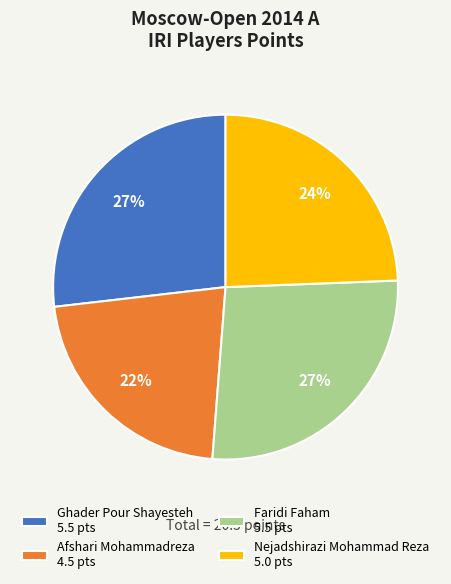

Does any single category account for the majority?

No